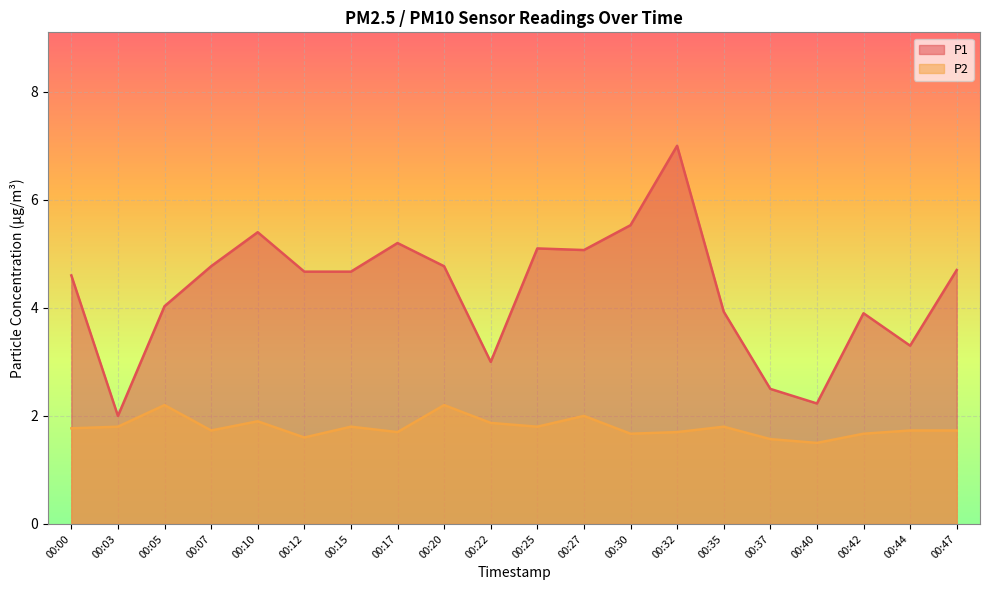

The P1 series shows 9.0 at 00:10. True or false?

False